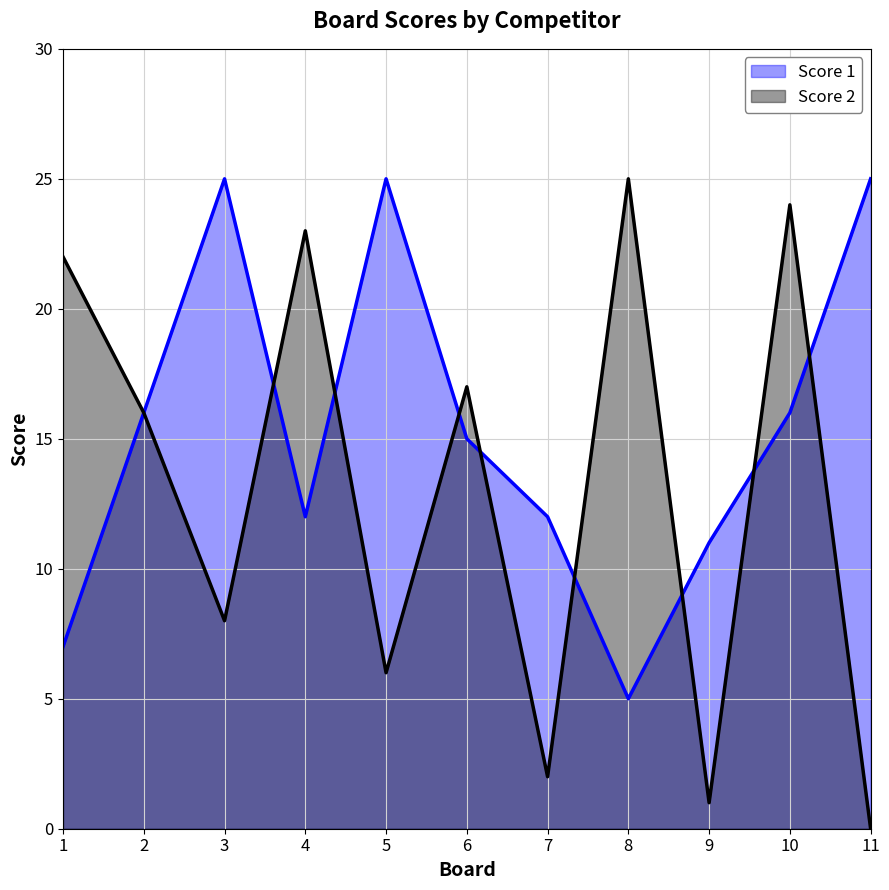

Rank the categories by Score 2 value from lowest to highest.

11, 9, 7, 5, 3, 2, 6, 1, 4, 10, 8